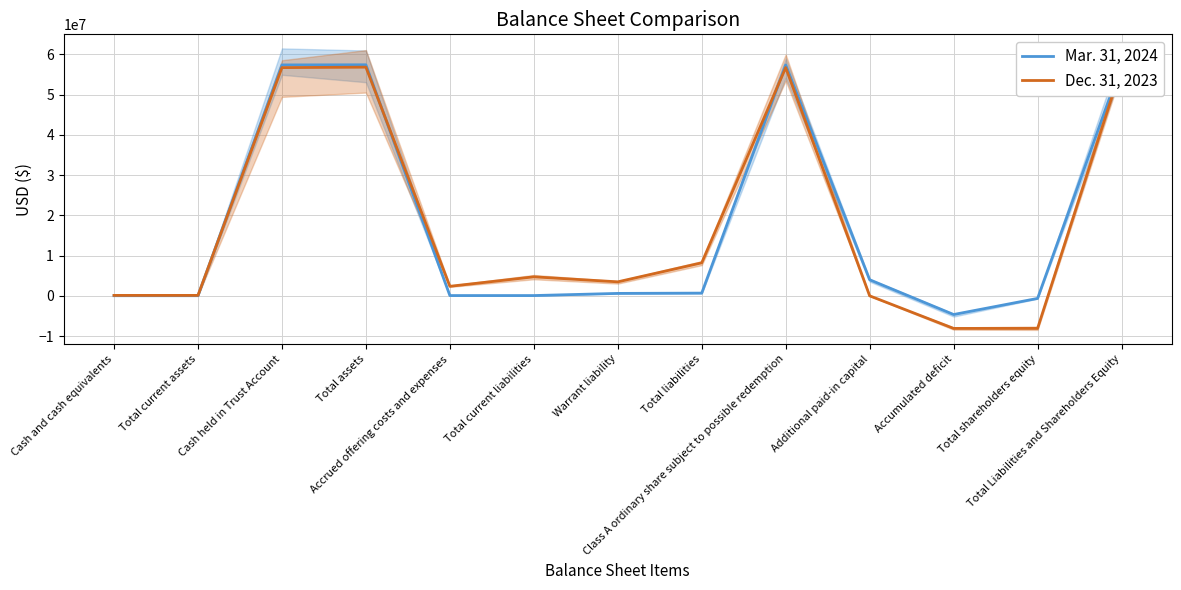

What is the greatest value displayed?

57410220